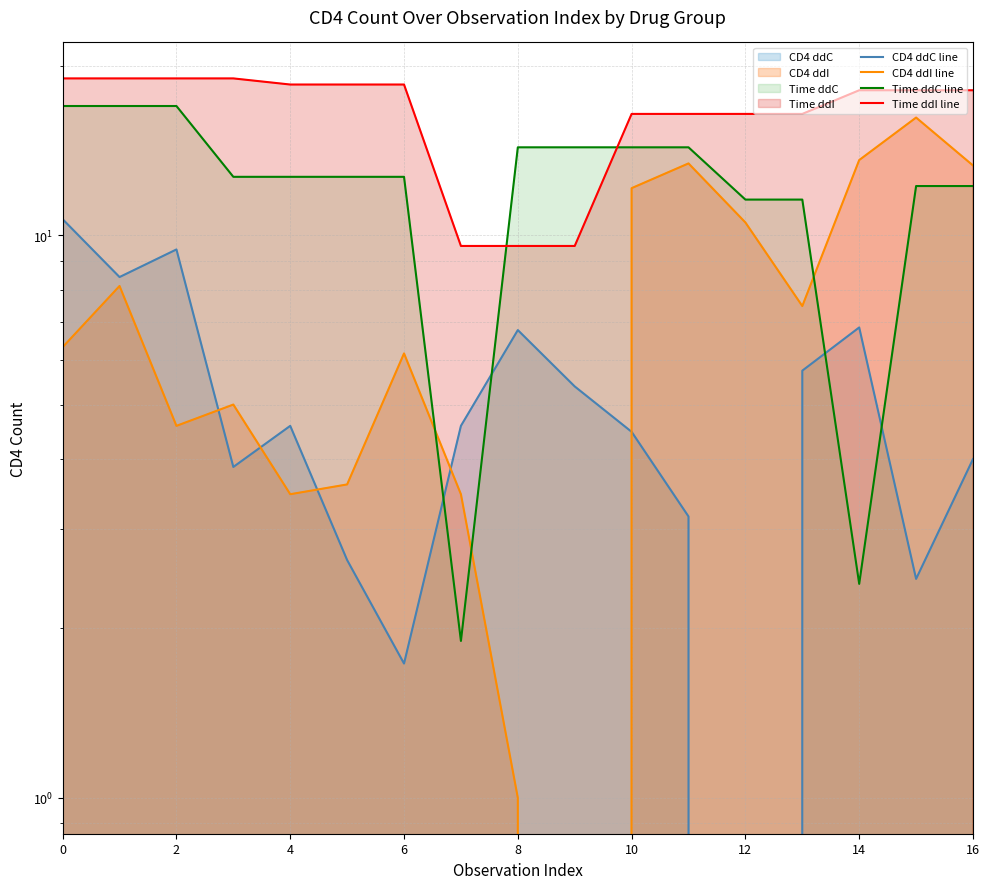

What is the difference between the second highest and minimum values in the Time ddC line series?

15.1